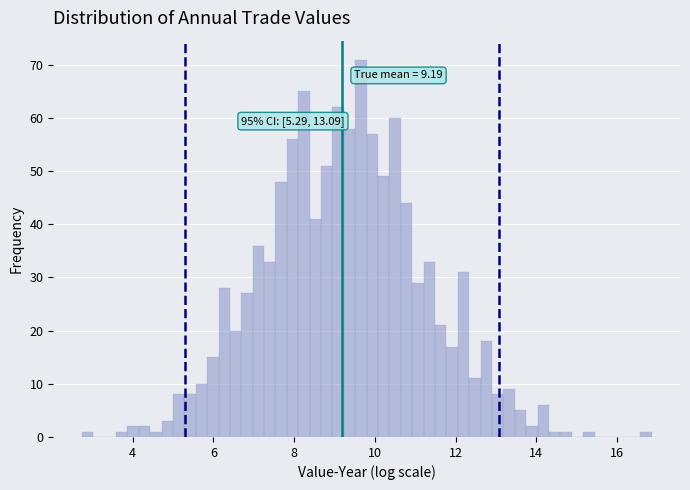

Read against the x-axis, roughly where is the centre of the tallest bar?

9.6